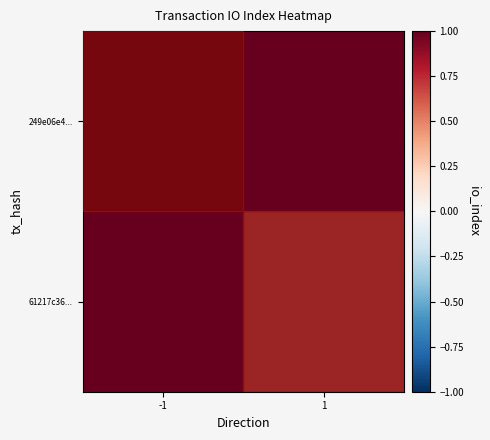

Which series has the largest total across all categories?

61217c36...